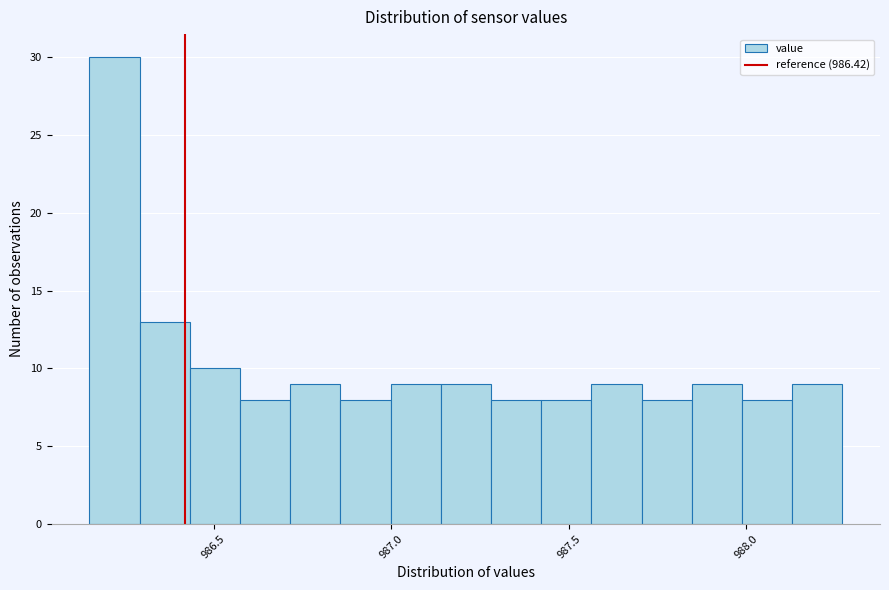

Around what value on the x-axis is the tallest bar? Give the approximate position of its centre, as read against the axis.

986.20